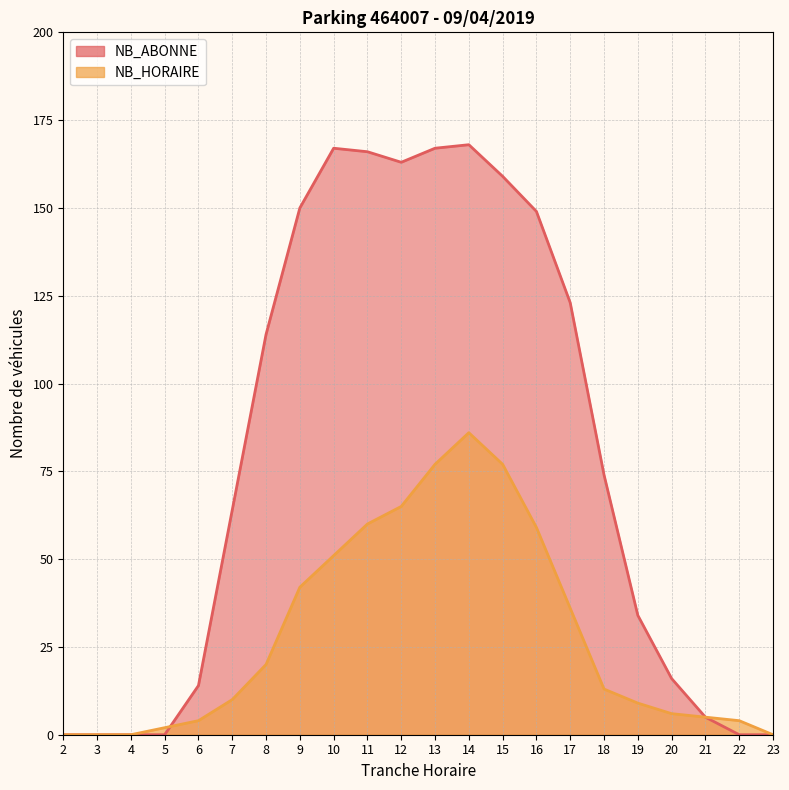

What are all the series names shown in the legend?

NB_HORAIRE, NB_ABONNE